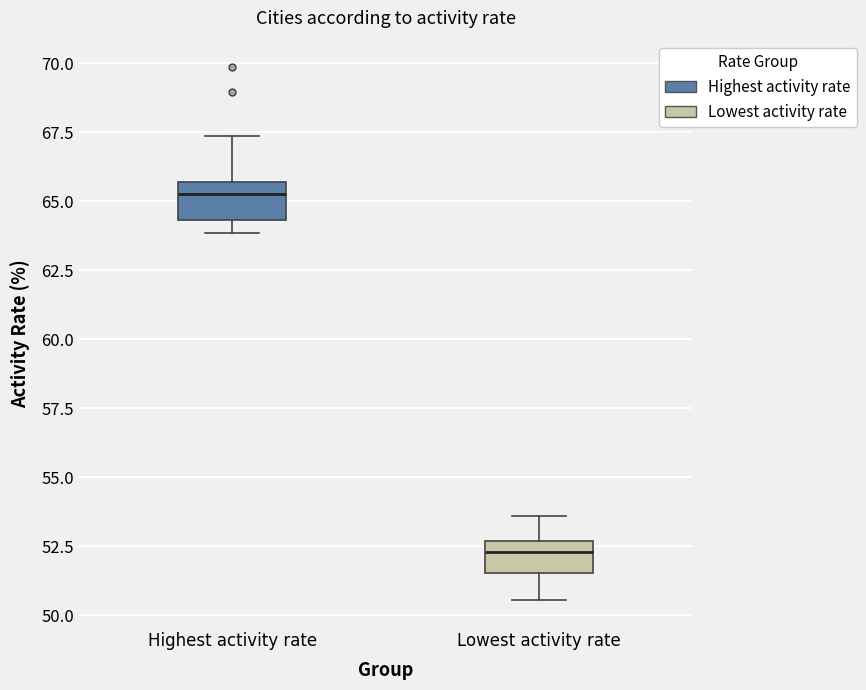

Reading left to right, read every box against the y-axis: the position of its median line, the range the box covers, and the ends of its whiskers. The values are not printed on the chart, so give them approximately, as read against the axis.

Highest activity rate: median 65.5 (just below the box's upper edge), box 64.5 to 65.5, whiskers 64.0 to 67.5
Lowest activity rate: median 52.5 (just below the box's upper edge), box 51.5 to 52.5, whiskers 50.5 to 53.5